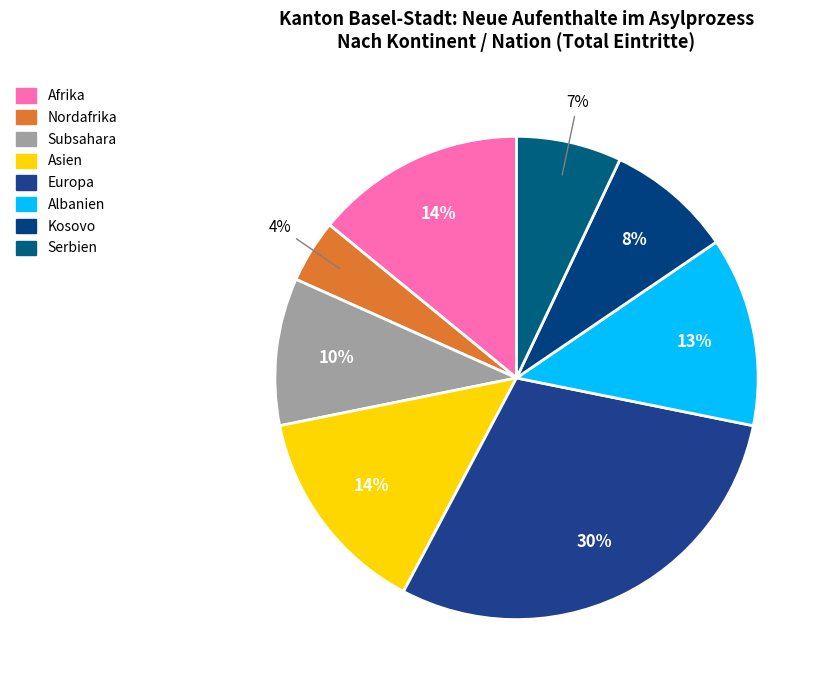

What is the largest slice in the pie chart?

Europa